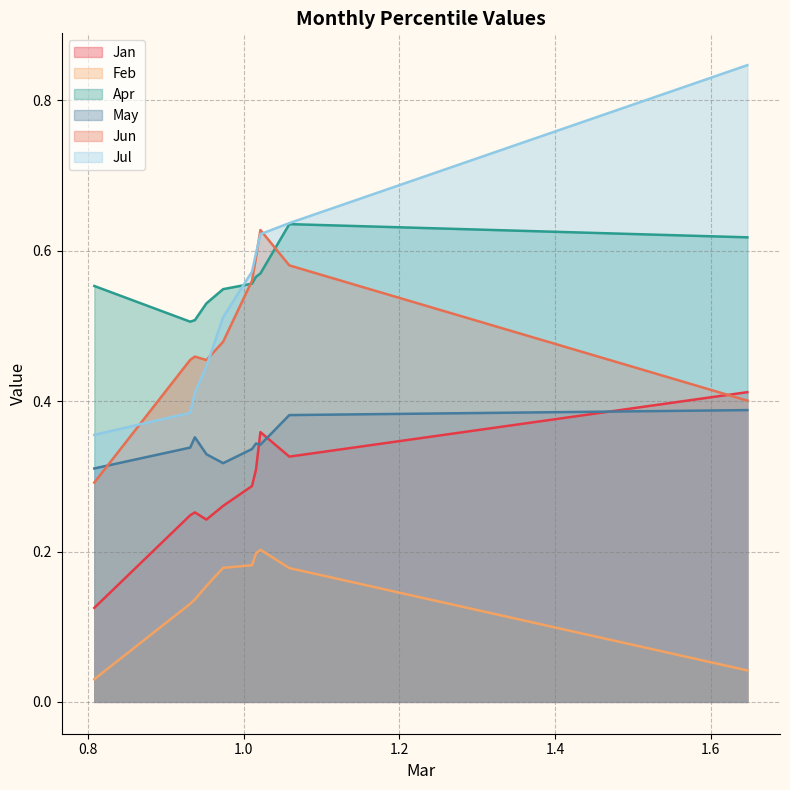

How many intersections are there between Apr and Jul?

1